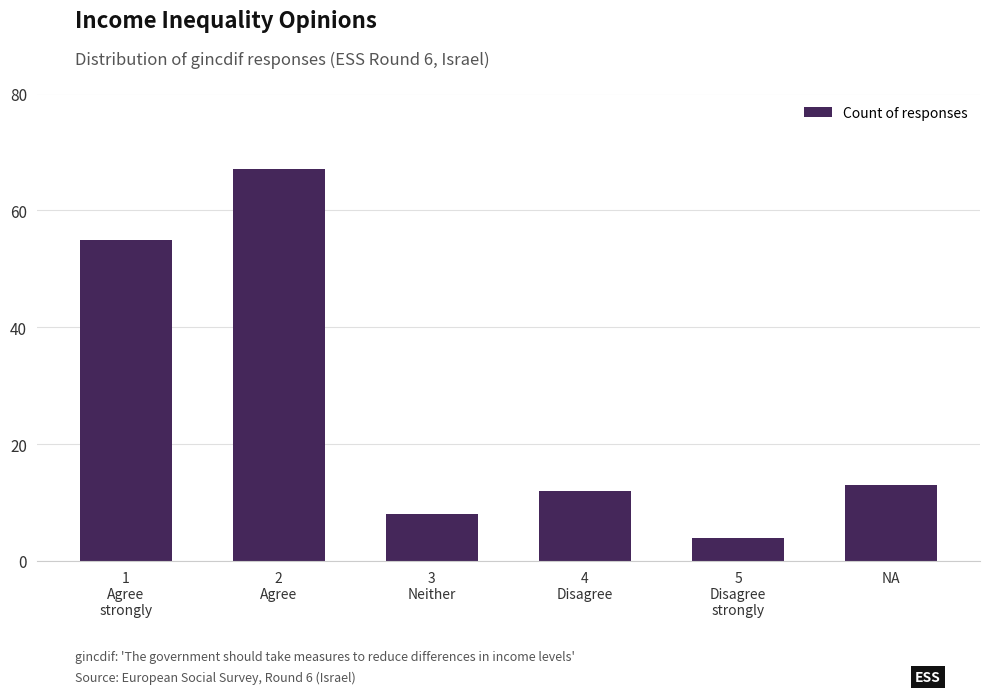

The chart shows a value of 55 at 1
Agree
strongly. True or false?

True